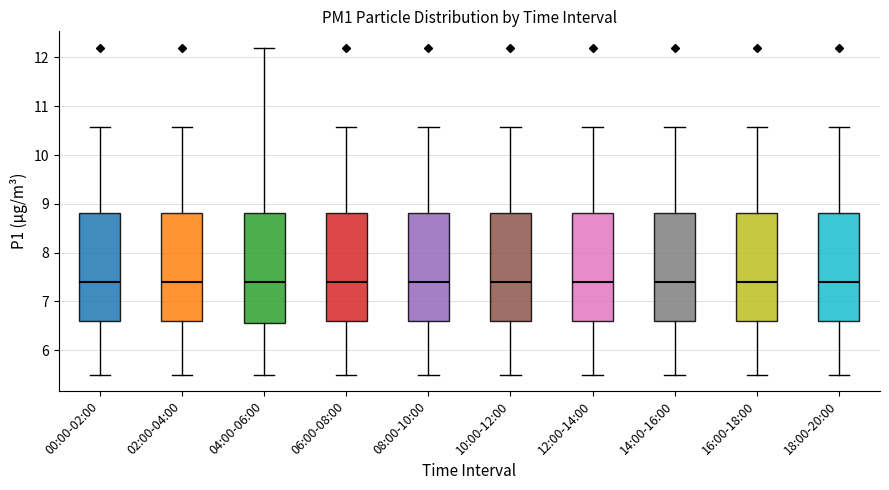

Reading left to right, read every box against the y-axis: the position of its median line, the range the box covers, and the ends of its whiskers. The values are not printed on the chart, so give them approximately, as read against the axis.

00:00-02:00: median 7.4, box 6.6 to 8.8, whiskers 5.5 to 10.6
02:00-04:00: median 7.4, box 6.6 to 8.8, whiskers 5.5 to 10.6
04:00-06:00: median 7.4, box 6.6 to 8.8, whiskers 5.5 to 12.2
06:00-08:00: median 7.4, box 6.6 to 8.8, whiskers 5.5 to 10.6
08:00-10:00: median 7.4, box 6.6 to 8.8, whiskers 5.5 to 10.6
10:00-12:00: median 7.4, box 6.6 to 8.8, whiskers 5.5 to 10.6
12:00-14:00: median 7.4, box 6.6 to 8.8, whiskers 5.5 to 10.6
14:00-16:00: median 7.4, box 6.6 to 8.8, whiskers 5.5 to 10.6
16:00-18:00: median 7.4, box 6.6 to 8.8, whiskers 5.5 to 10.6
18:00-20:00: median 7.4, box 6.6 to 8.8, whiskers 5.5 to 10.6